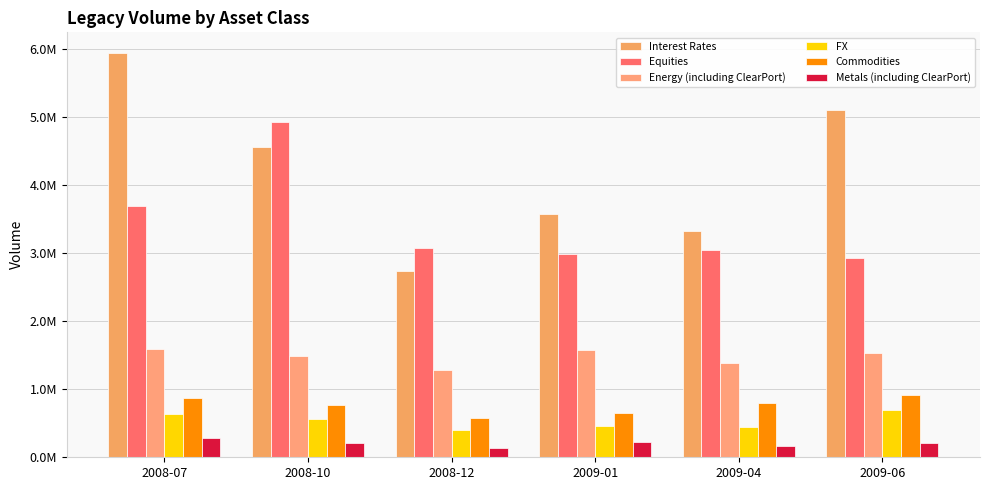

What value does the Commodities series have at 2009-01?

654697.5